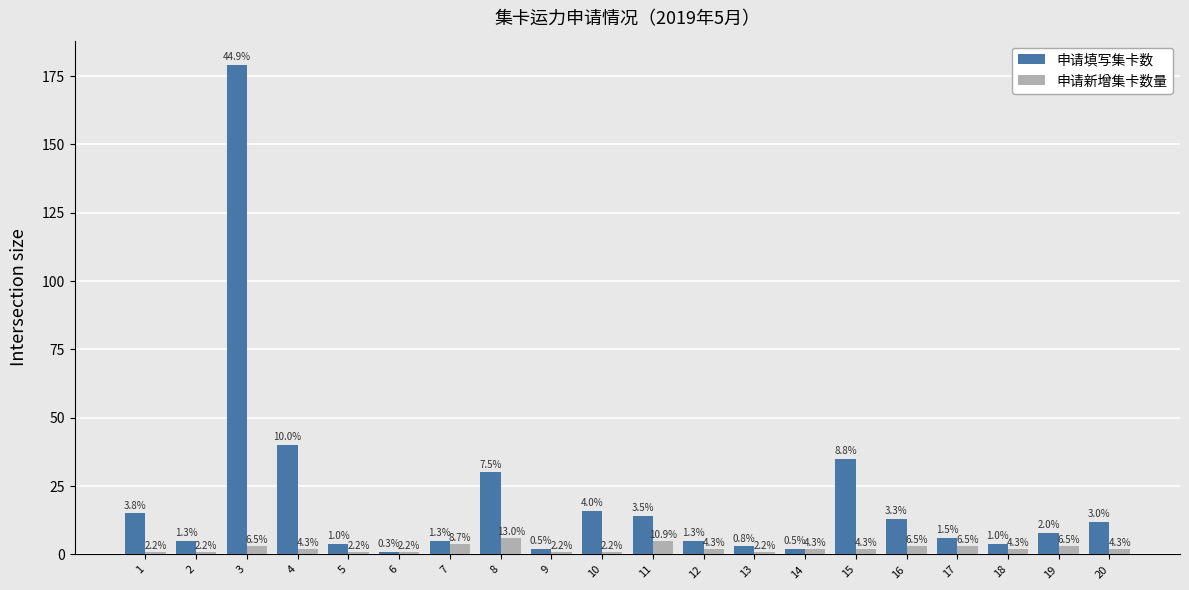

Reading left to right, extract all data points from this chart.

申请填写集卡数: 1=15	2=5	3=179	4=40	5=4	6=1	7=5	8=30	9=2	10=16	11=14	12=5	13=3	14=2	15=35	16=13	17=6	18=4	19=8	20=12
申请新增集卡数量: 1=1	2=1	3=3	4=2	5=1	6=1	7=4	8=6	9=1	10=1	11=5	12=2	13=1	14=2	15=2	16=3	17=3	18=2	19=3	20=2